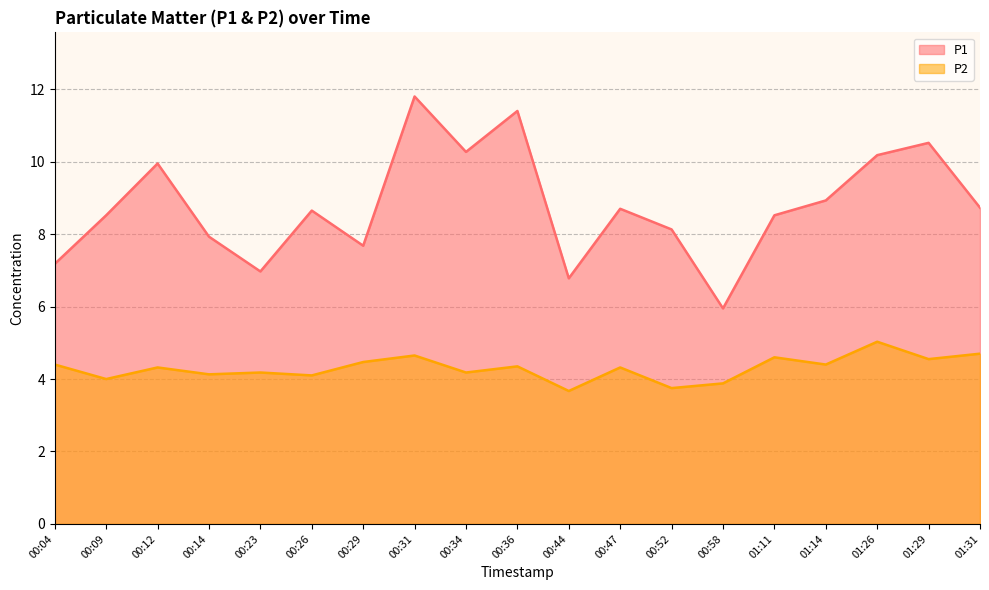

Does the chart have visible grid lines?

Yes